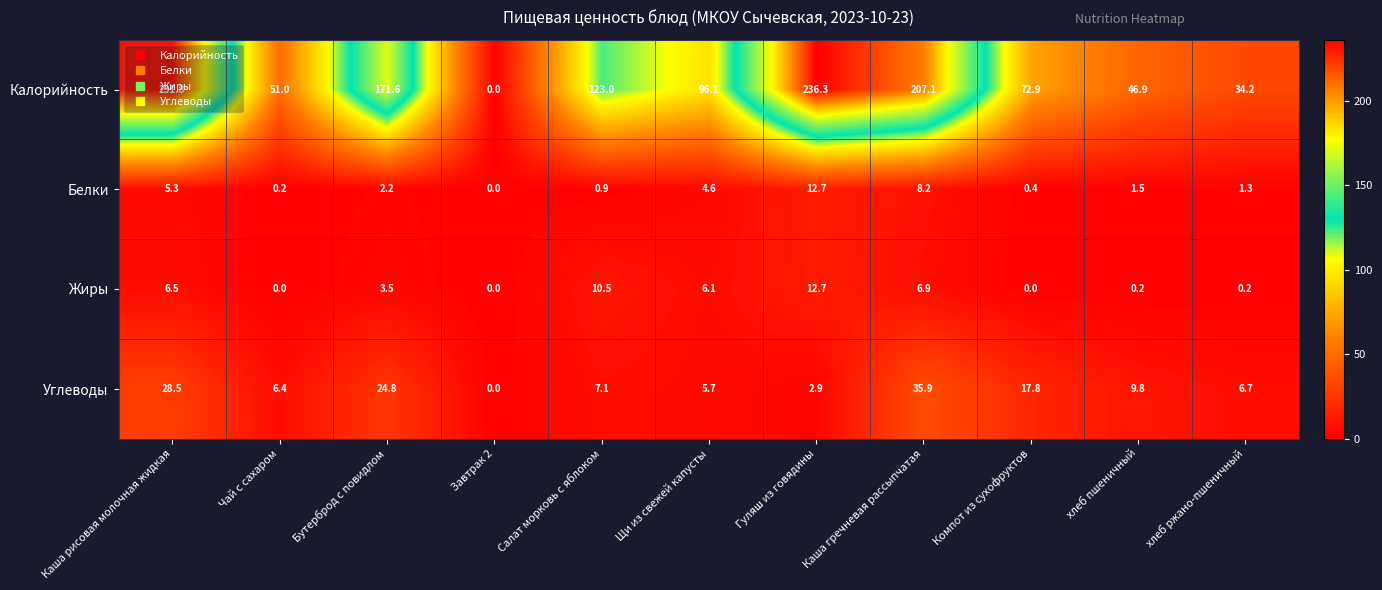

True or false: Белки has a value of 1.7 at хлеб ржано-пшеничный.

False